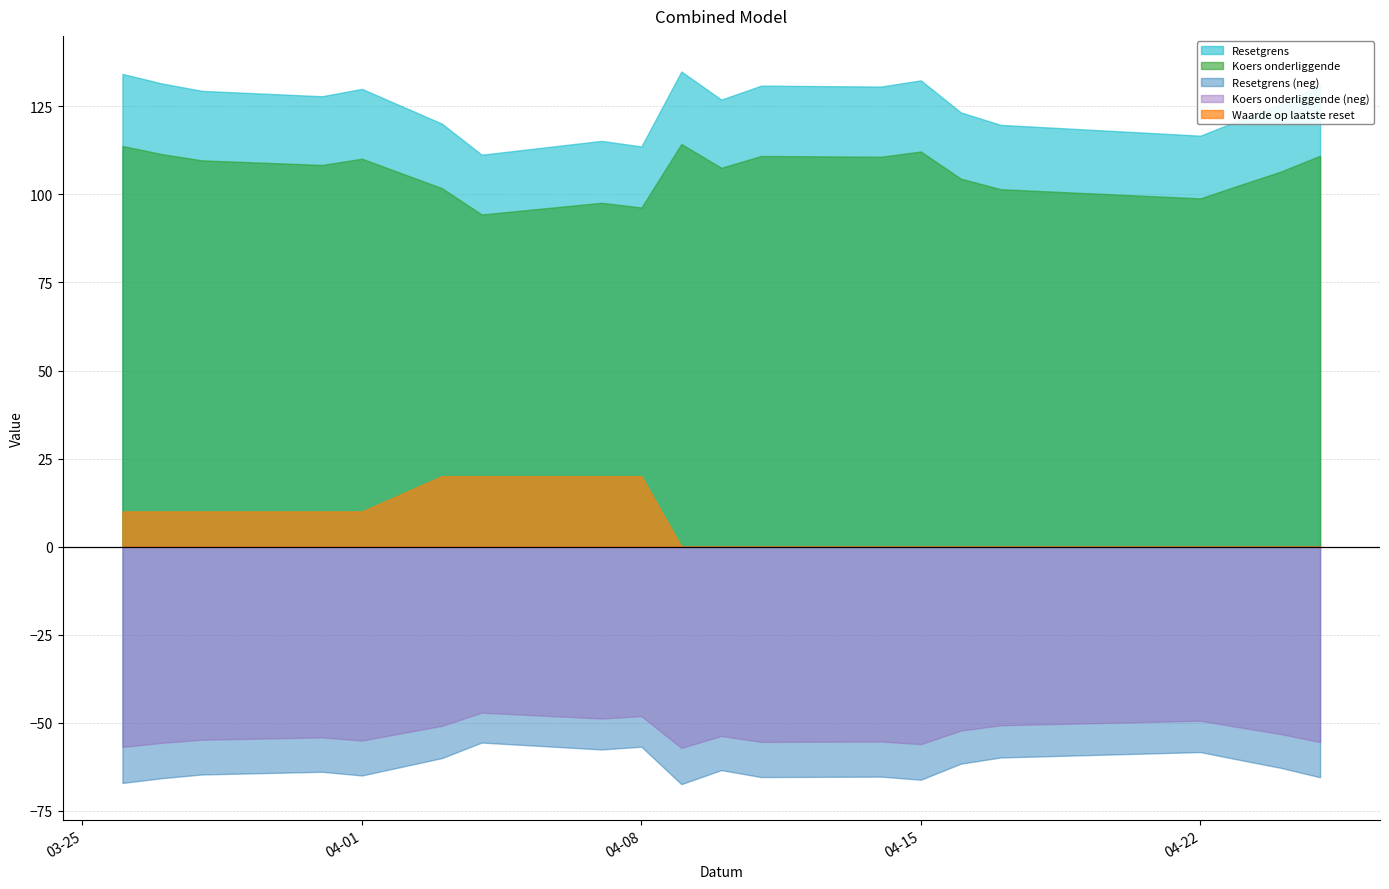

Which series has the largest total across all categories?

Resetgrens